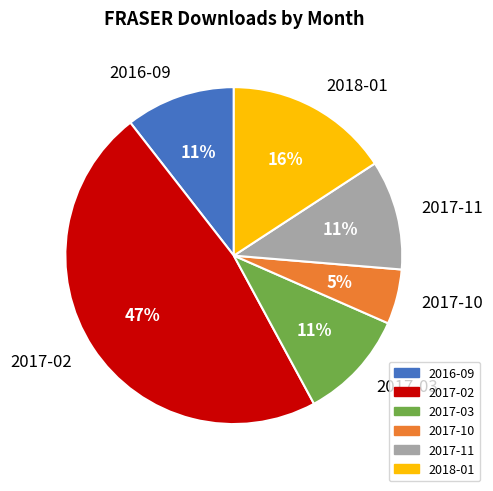

What is the largest slice in the pie chart?

2017-02